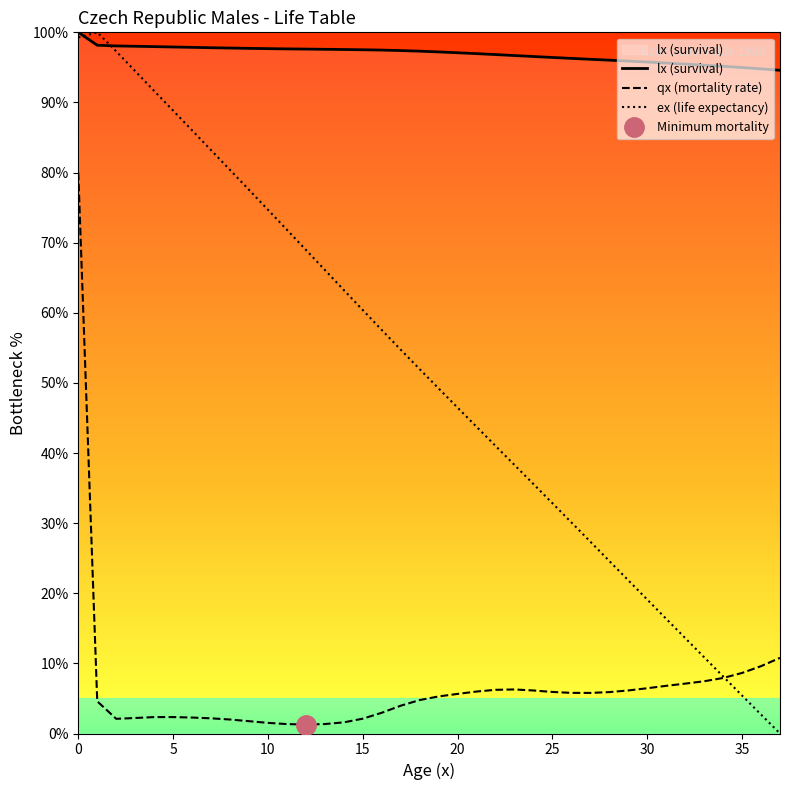

What is the difference between the qx (mortality rate) values at 22 and 23?

0.1